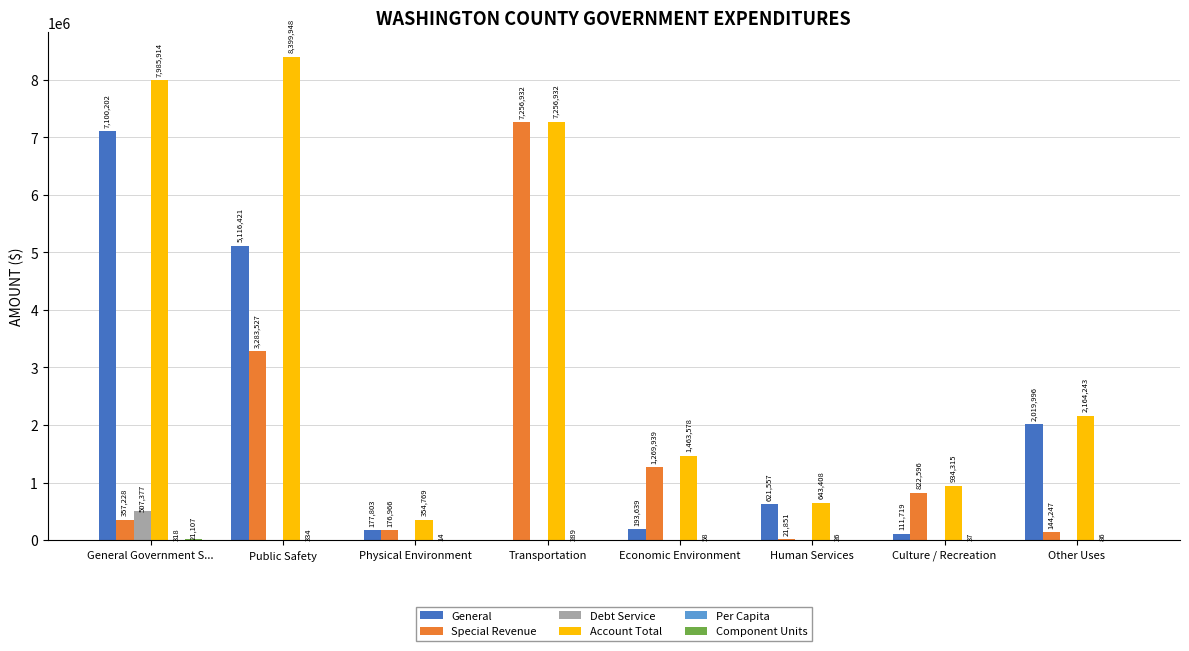

Which series has the largest total across all categories?

Account Total